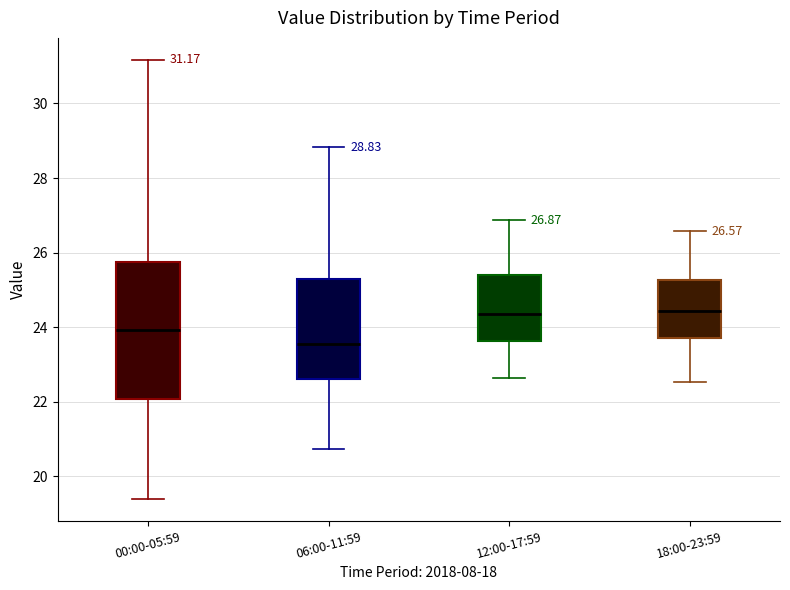

Which box is the tallest, from its lower edge to its upper edge?

00:00-05:59